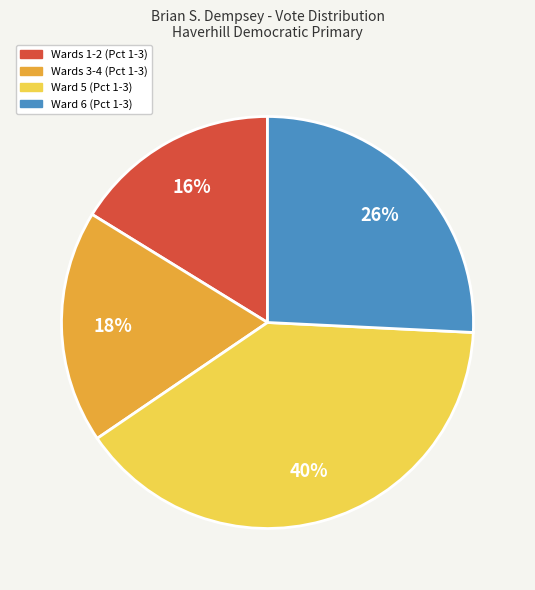

Do Wards 3-4 (Pct 1-3) and Wards 1-2 (Pct 1-3) together represent more than half of the pie?

No